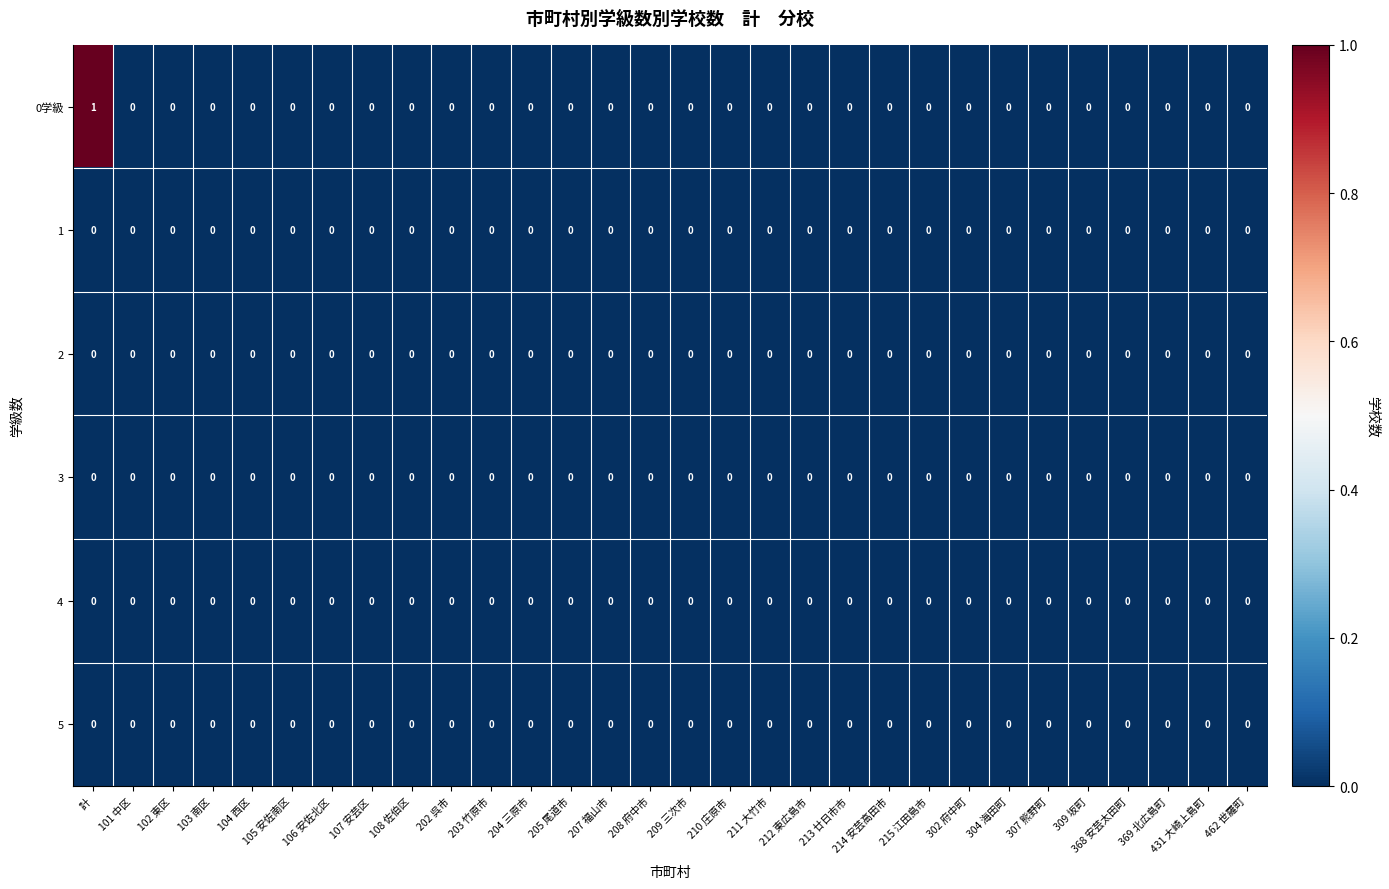

The 0学級 series shows 0 at 304 海田町. True or false?

True